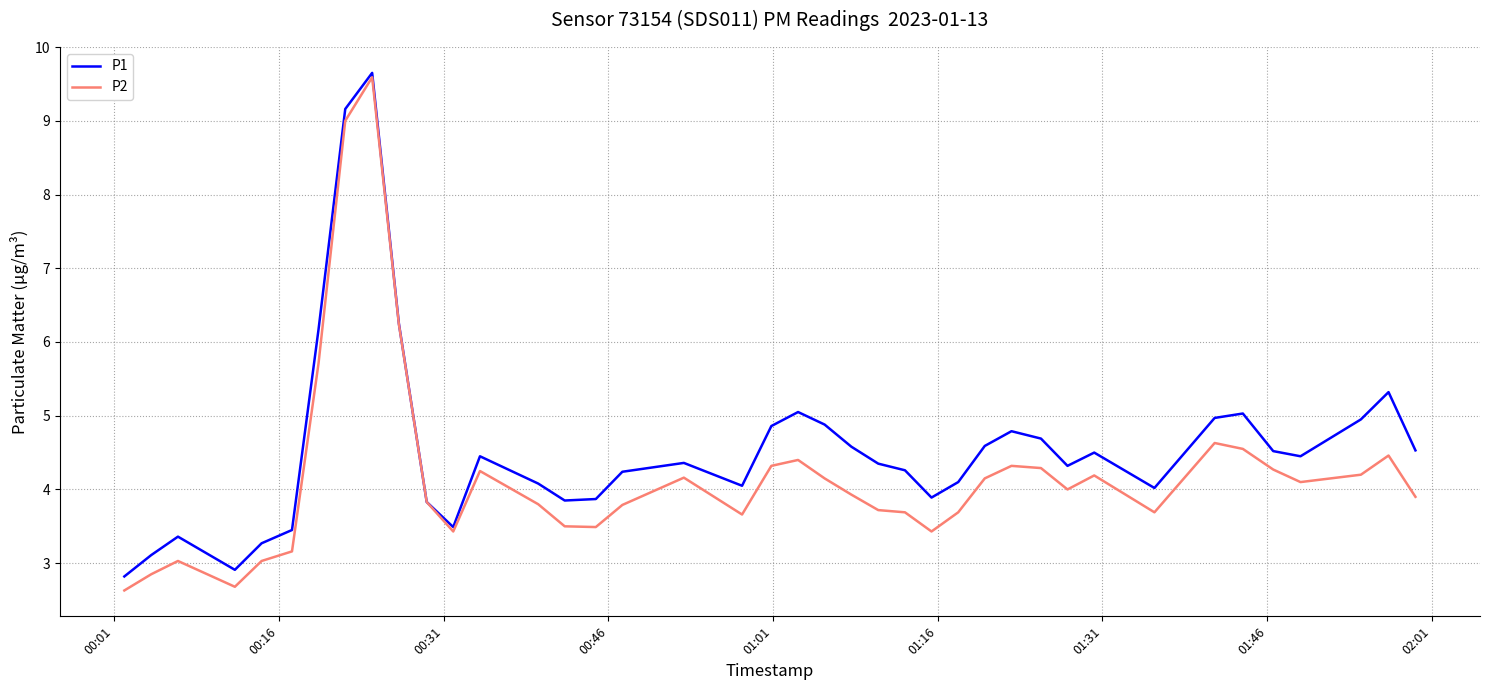

Which series has the largest total across all categories?

P1